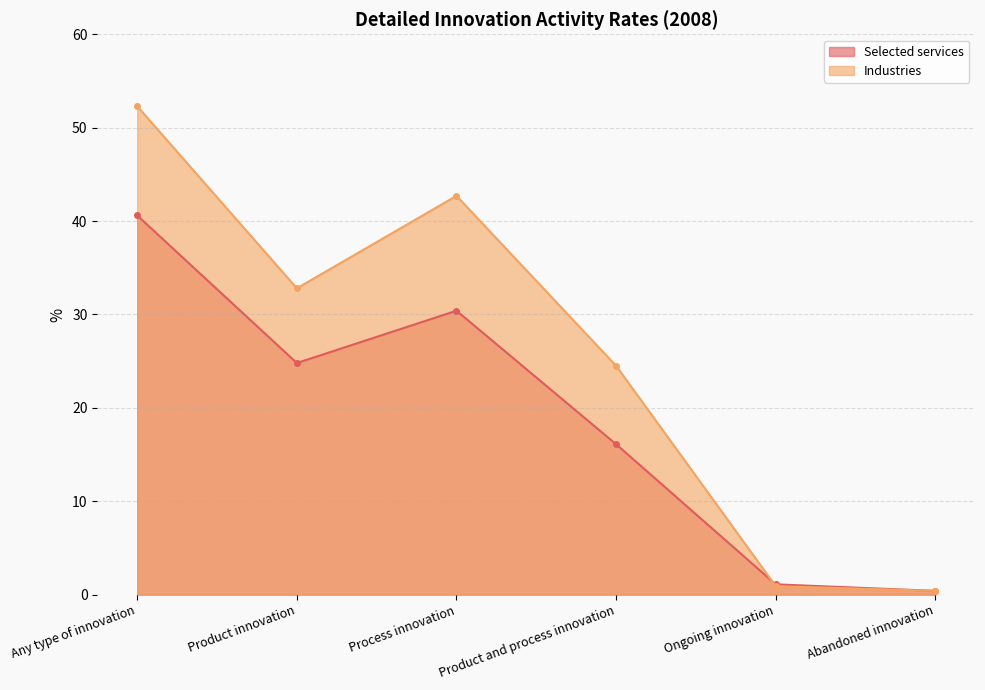

True or false: Selected services and Industries intersect in this chart.

True